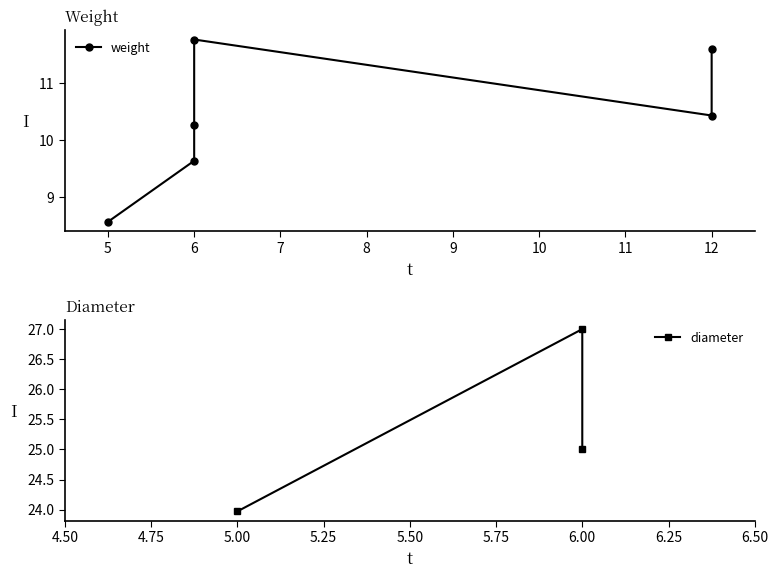

What is the difference between the maximum and minimum values?

3.2